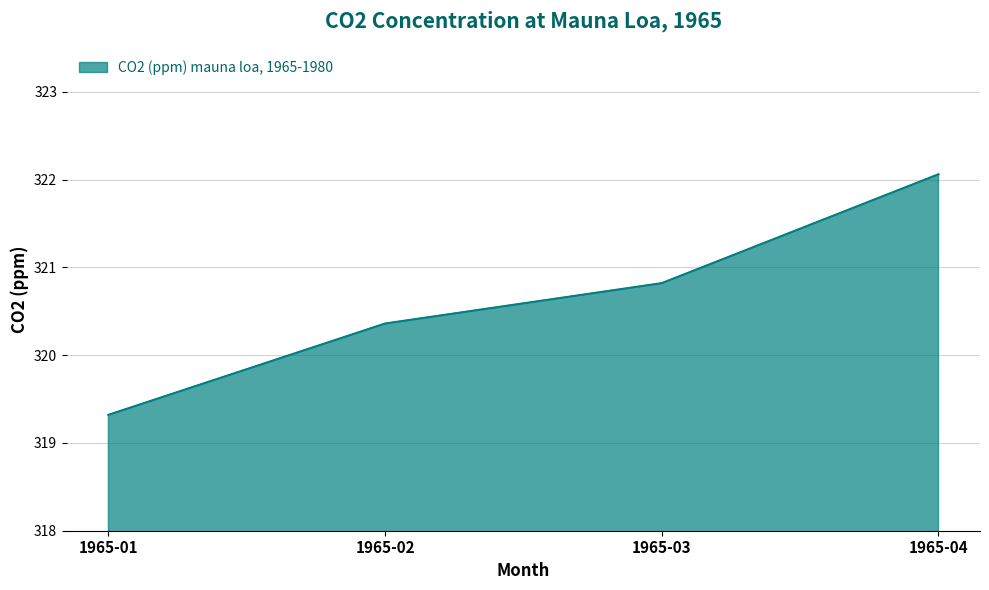

What is the minimum value shown in the chart?

319.3